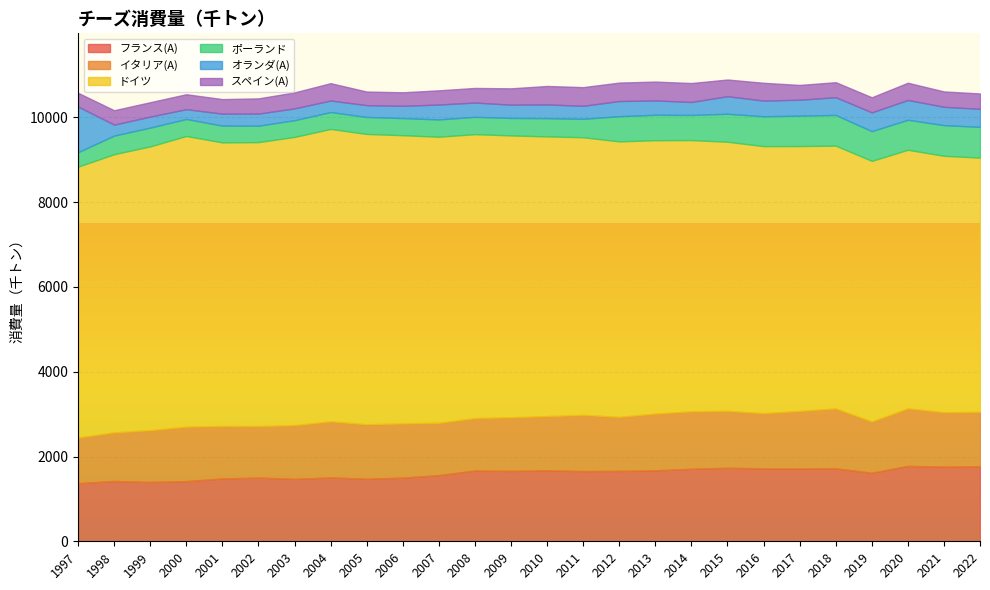

True or false: ドイツ and ポーランド cross at least once.

False